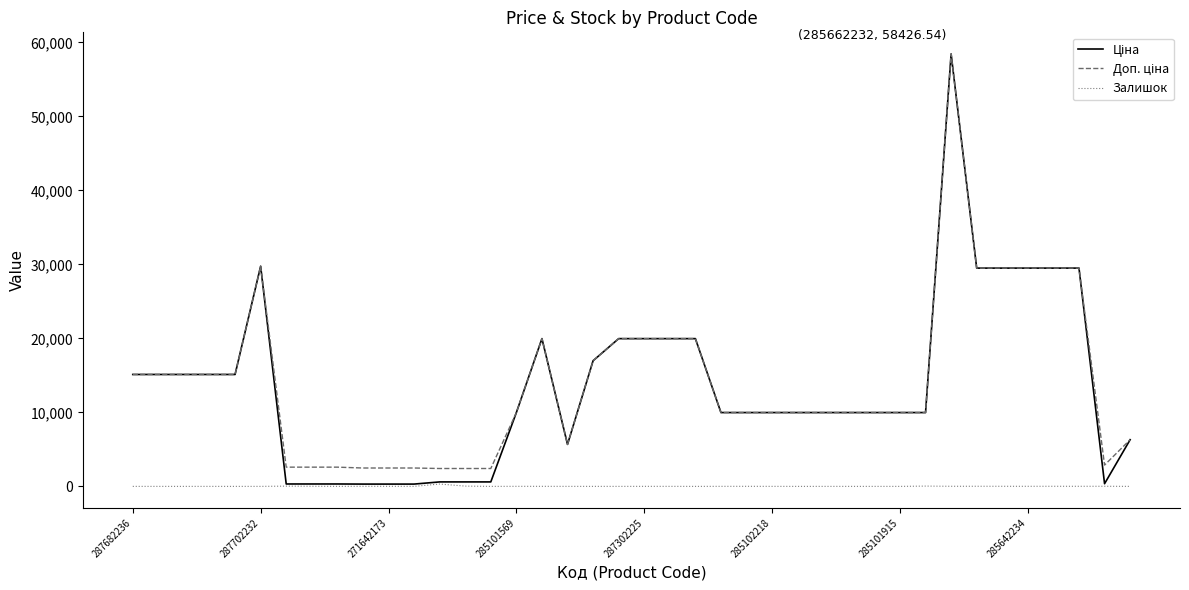

What is the maximum value shown in the chart?

58426.5